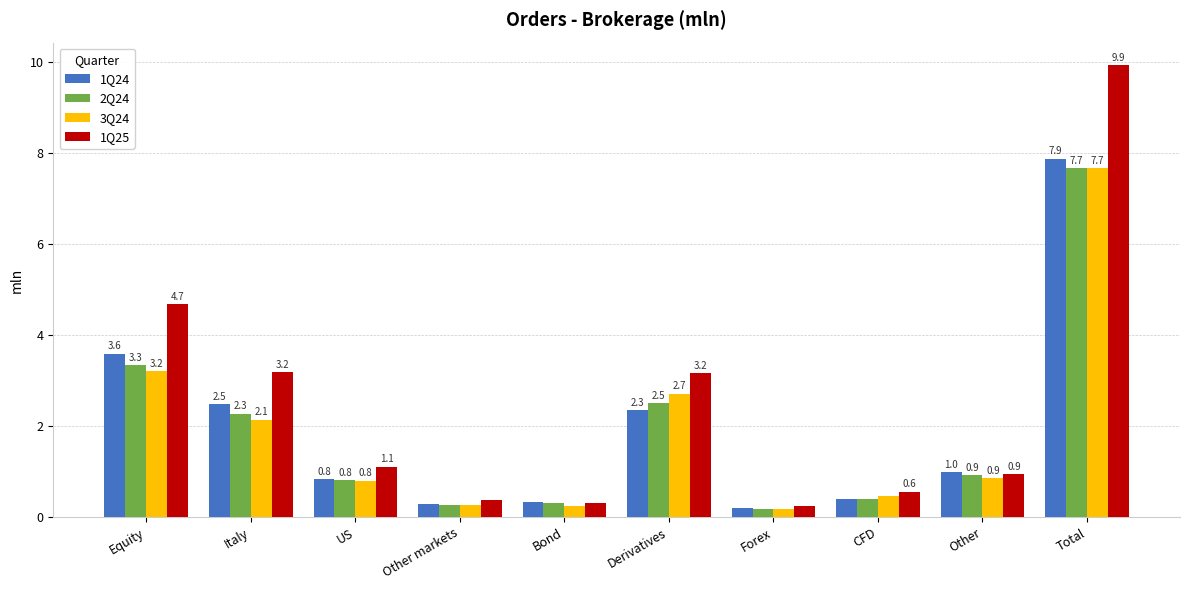

Which category has the highest value across all series?

Total